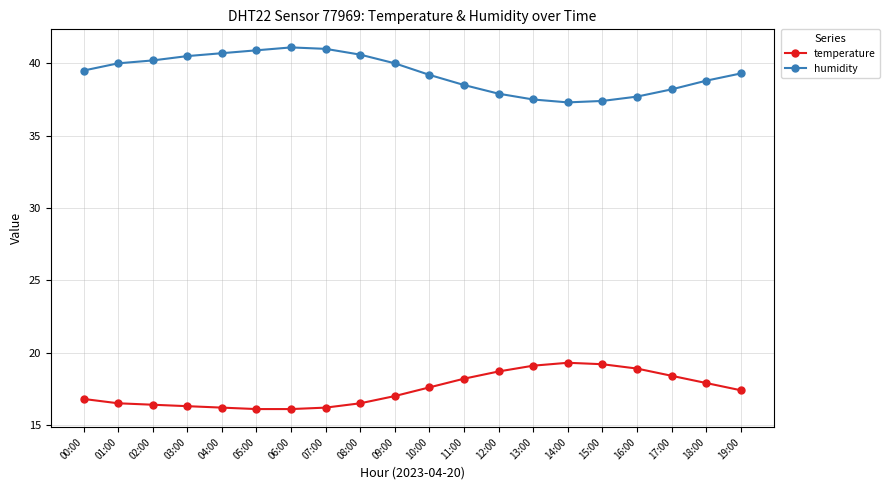

What is the spread (max minus min) of values at 12:00?

19.2